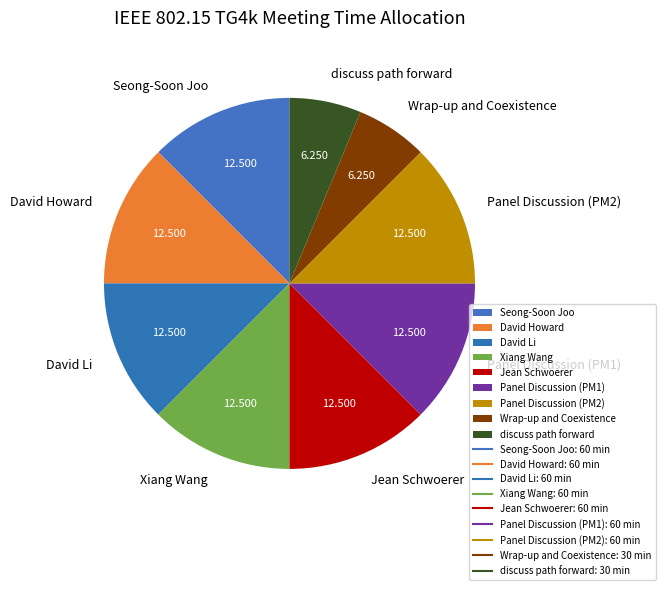

Do Seong-Soon Joo and David Li together represent more than half of the pie?

No